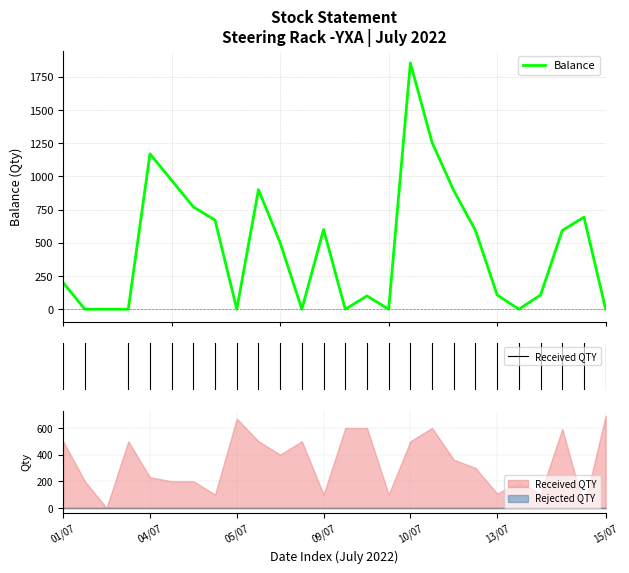

Where is the first local minimum for Received QTY?

02/07